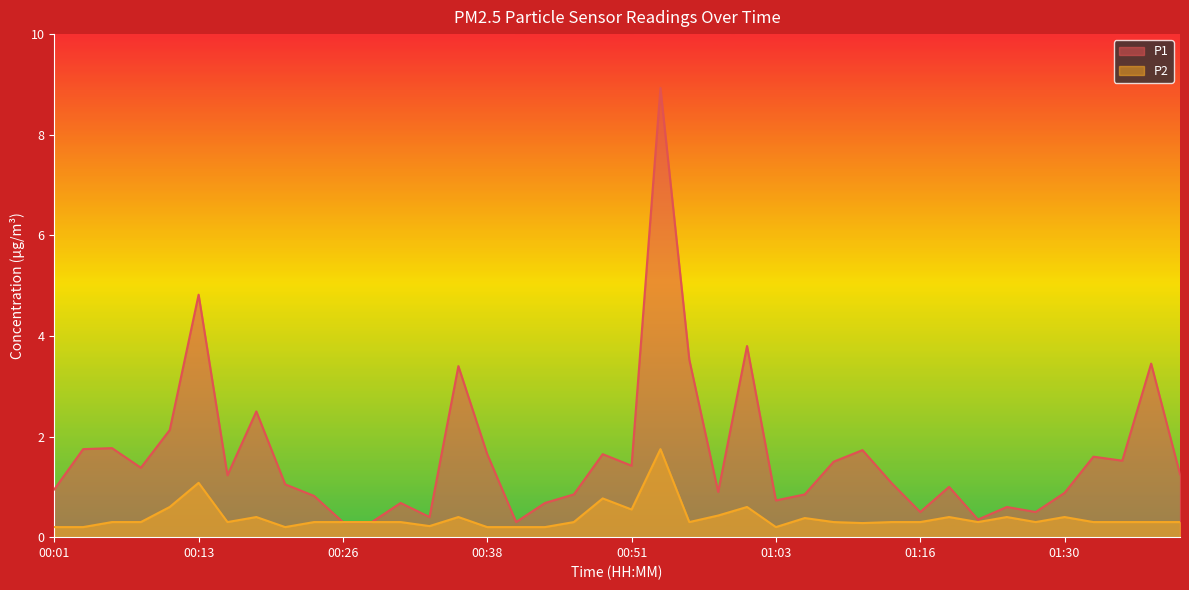

How many data points in P1 are less than 1?

17